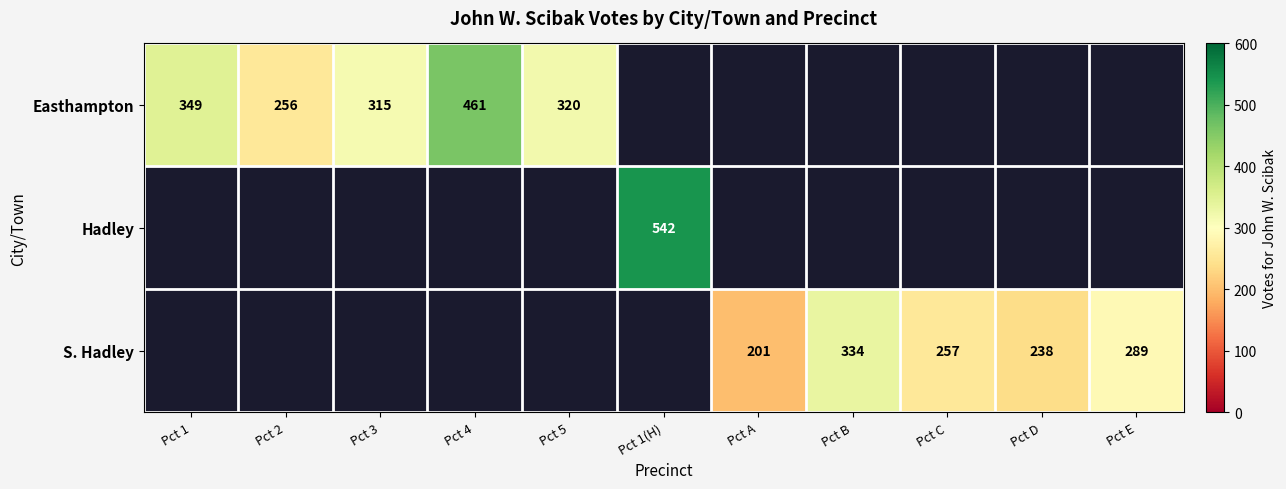

The S. Hadley series shows 158 at Pct C. True or false?

False